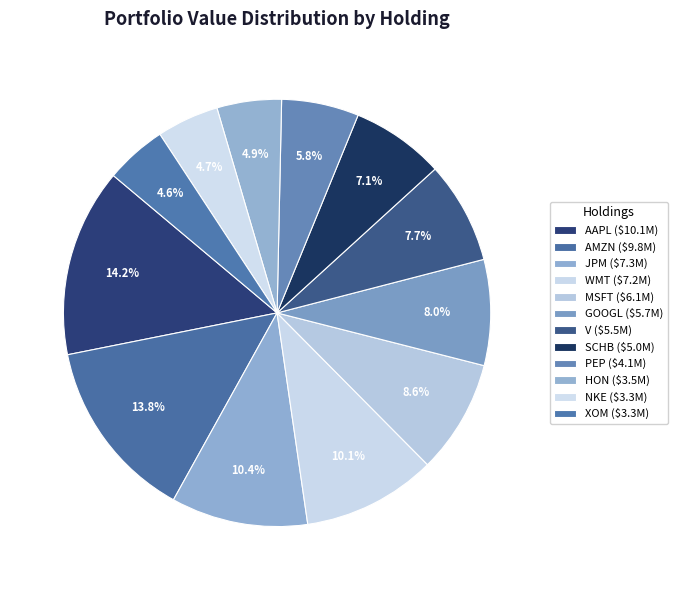

Does SCHB account for over 50% of the chart?

No